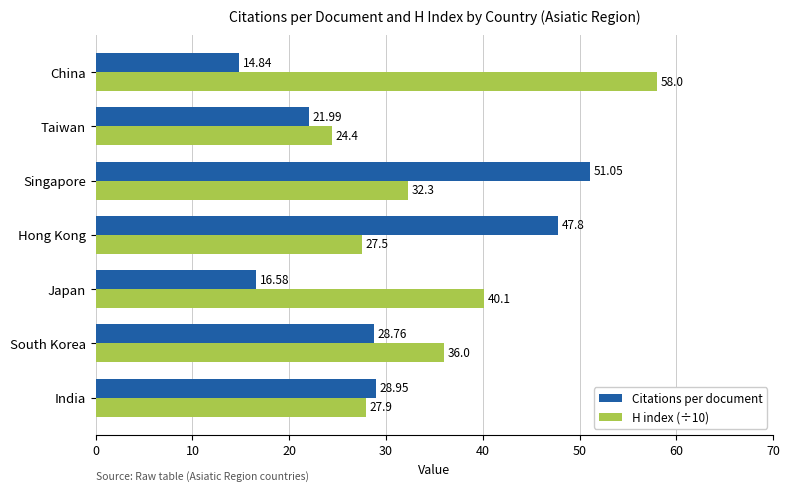

List the labels in order of Citations per document value, largest first.

Singapore, Hong Kong, India, South Korea, Taiwan, Japan, China